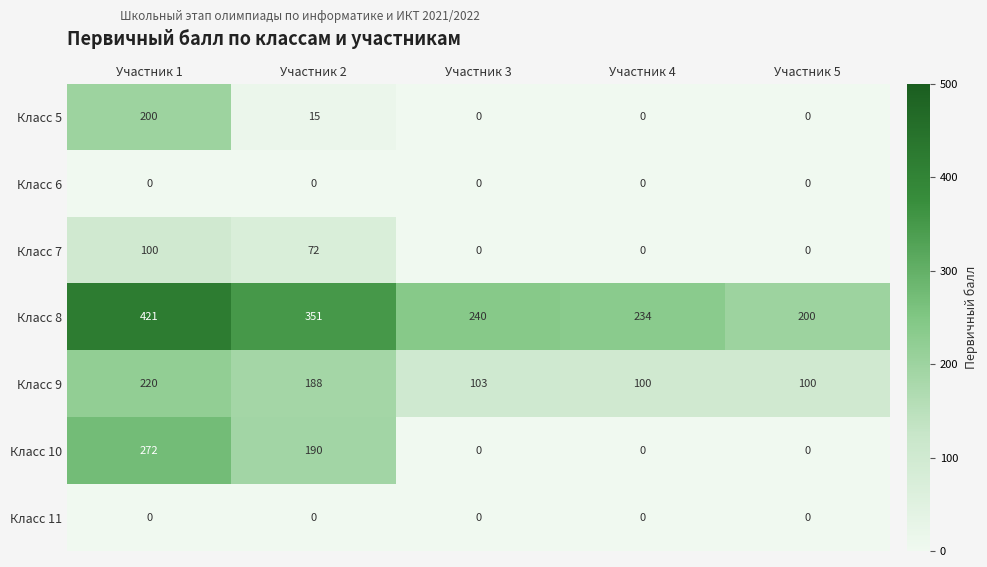

What is the difference between the second highest and minimum values in the Класс 10 series?

190